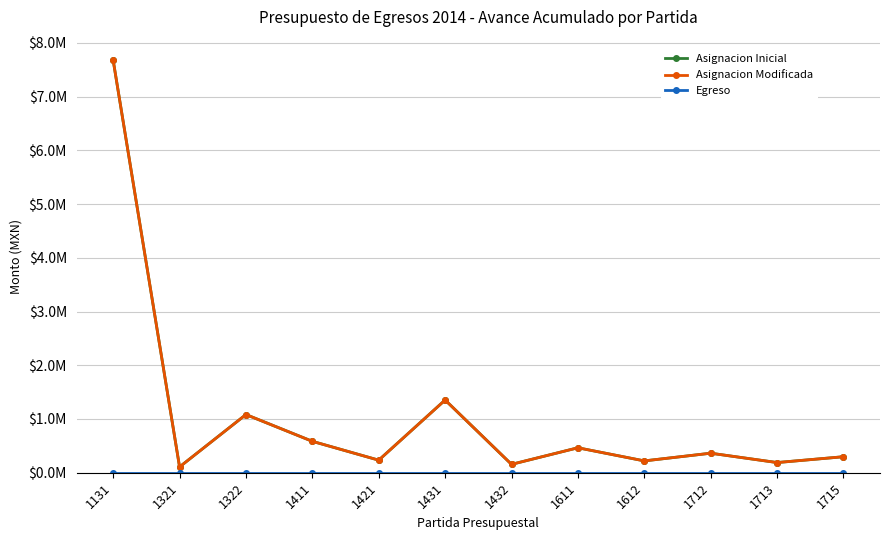

Read the Asignacion Inicial value at 1611.

464475